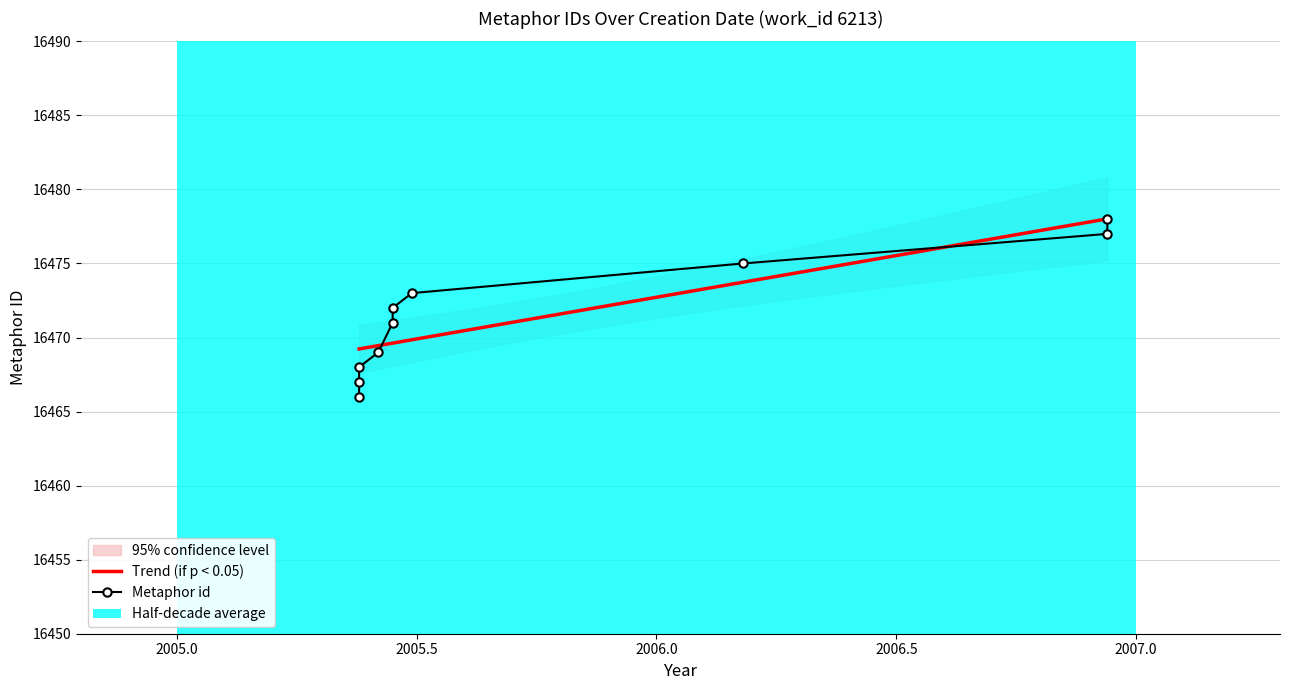

At which label does the data first exceed 16472?

2005-06-28